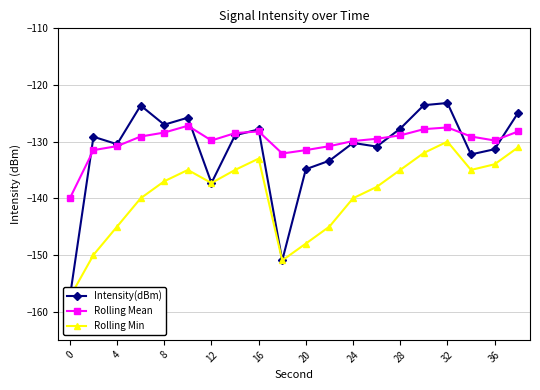

Count the number of categories in the chart.

20